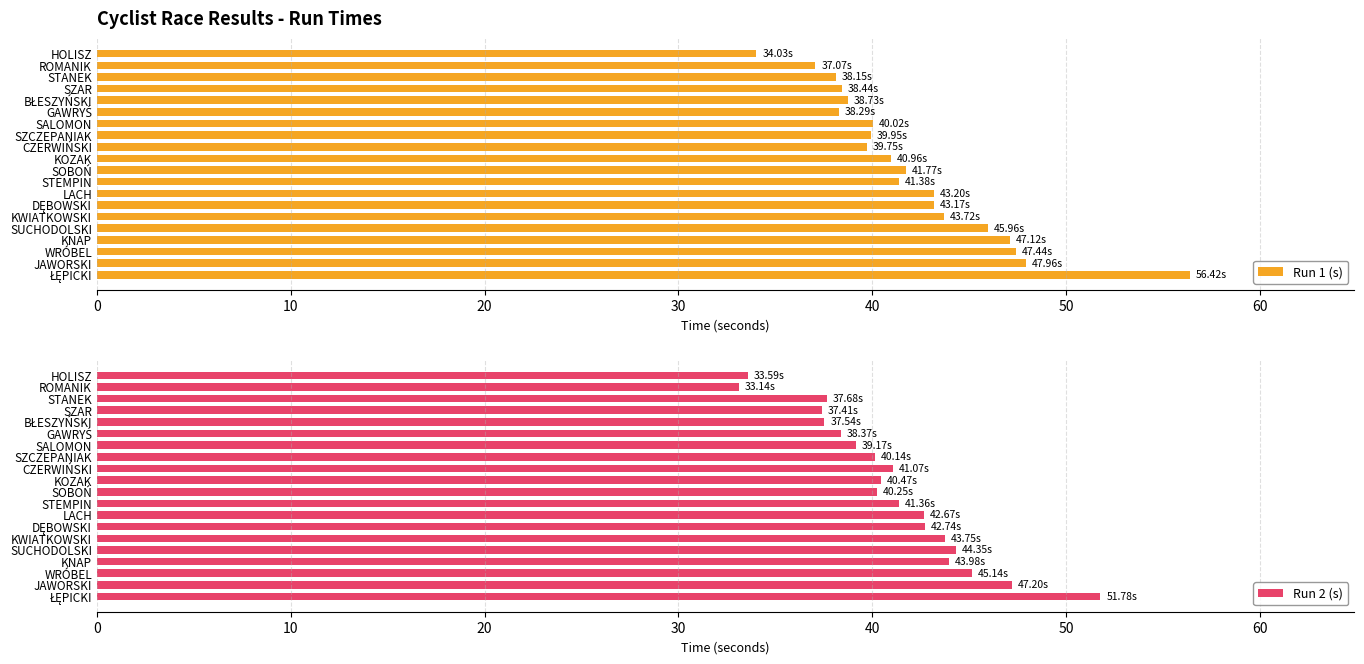

How many distinct data groups are displayed?

2